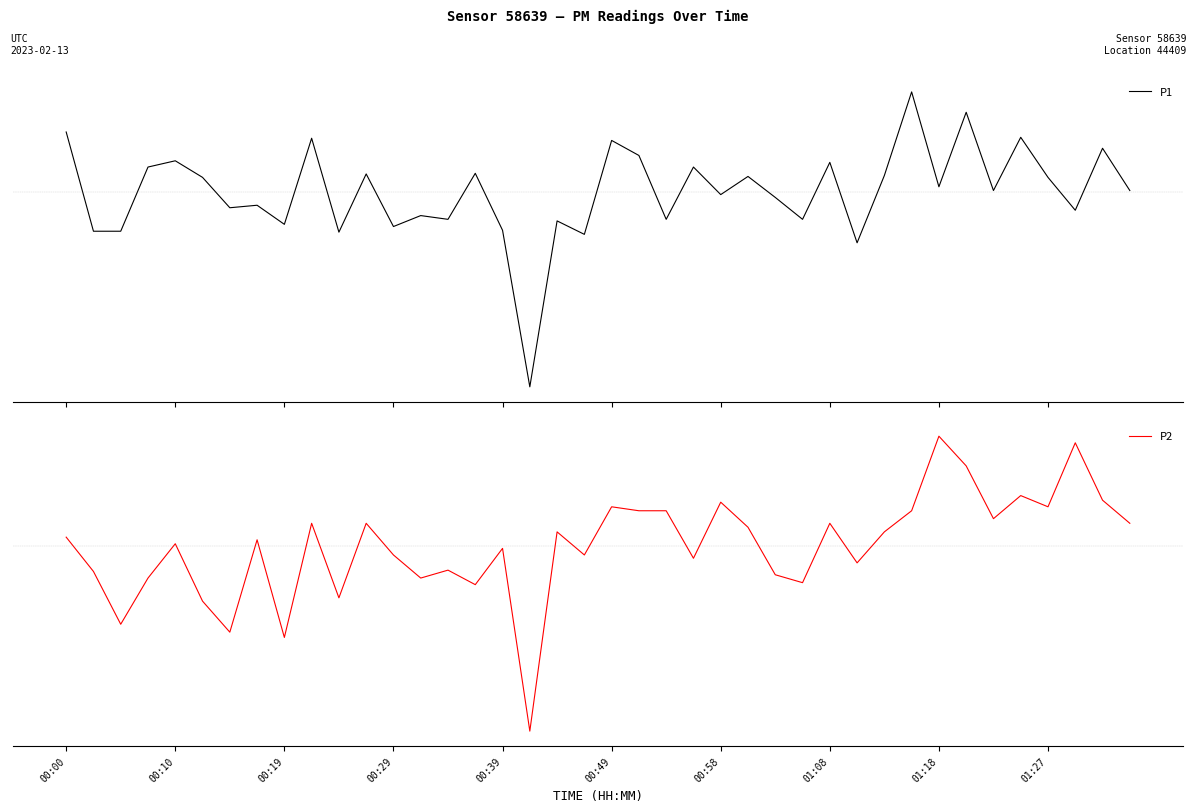

Reading left to right, extract all data points from this chart.

P1: 6.9	3.8	3.8	5.8	6.0	5.5	4.5	4.6	4.0	6.7	3.7	5.6	3.9	4.3	4.1	5.6	3.8	-1.2	4.1	3.7	6.7	6.2	4.1	5.8	4.9	5.5	4.8	4.1	6.0	3.4	5.5	8.2	5.2	7.6	5.1	6.8	5.5	4.4	6.4	5.1
P2: -4.9	-5.4	-6.2	-5.5	-5.0	-5.8	-6.3	-4.9	-6.4	-4.7	-5.8	-4.7	-5.1	-5.5	-5.4	-5.6	-5.0	-7.8	-4.8	-5.1	-4.4	-4.5	-4.5	-5.2	-4.3	-4.7	-5.4	-5.6	-4.7	-5.3	-4.8	-4.5	-3.3	-3.8	-4.6	-4.2	-4.4	-3.4	-4.3	-4.7